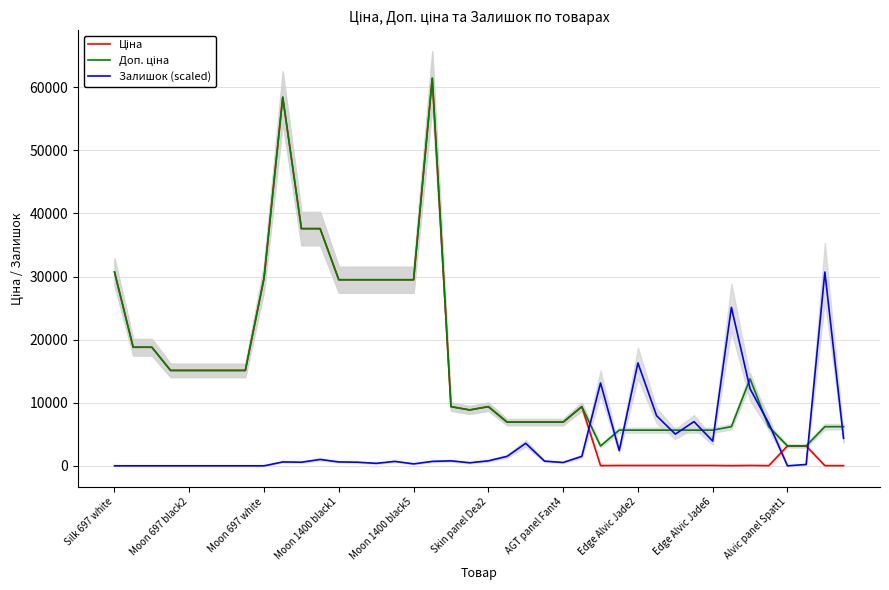

How many lines are shown in the chart?

3